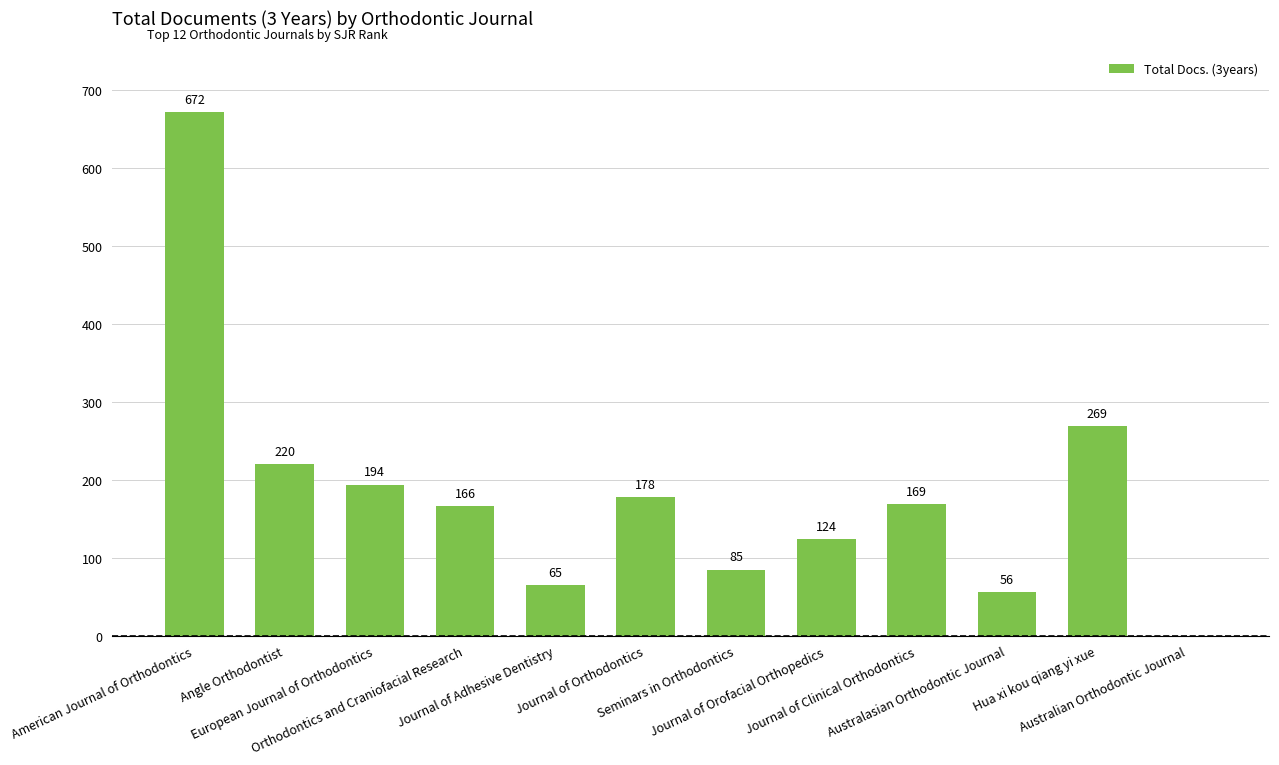

What is the greatest value displayed?

672